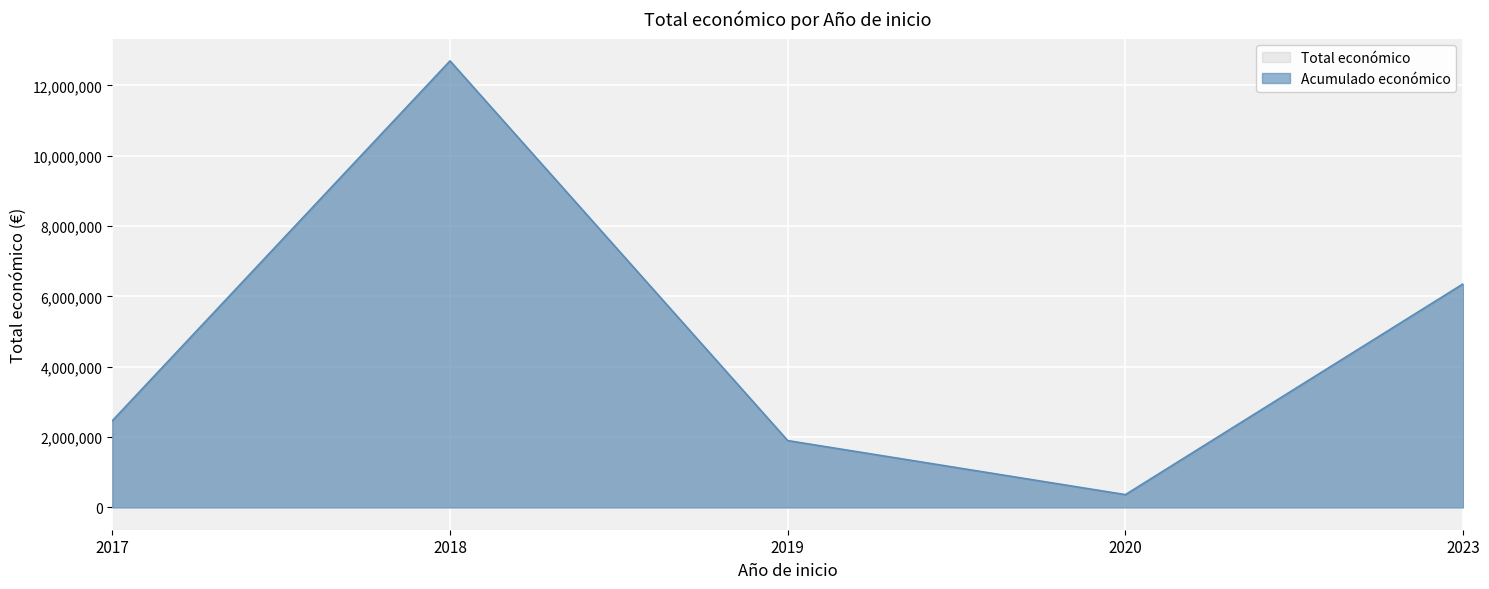

What is the difference between the second highest and minimum values in the Total económico series?

5186555